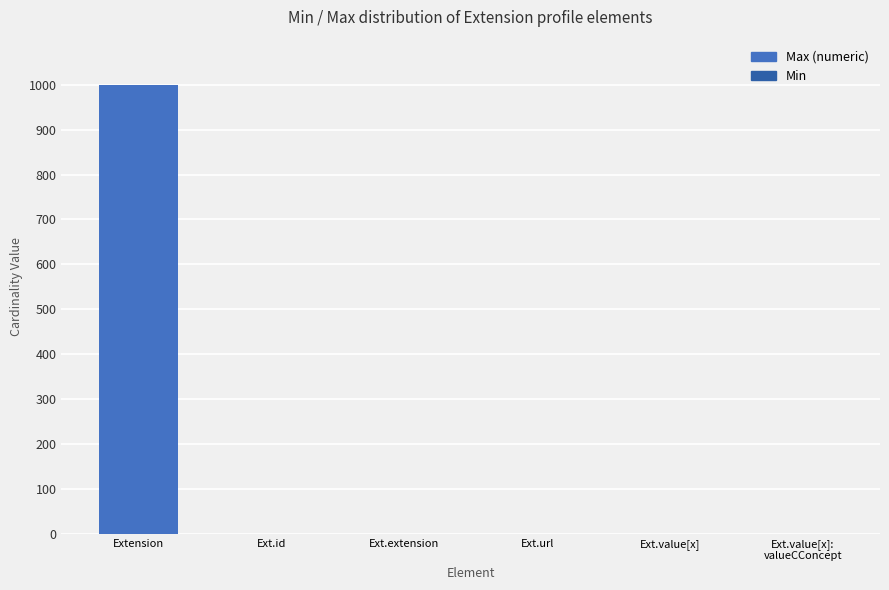

What is the sum of all Max values?

1003